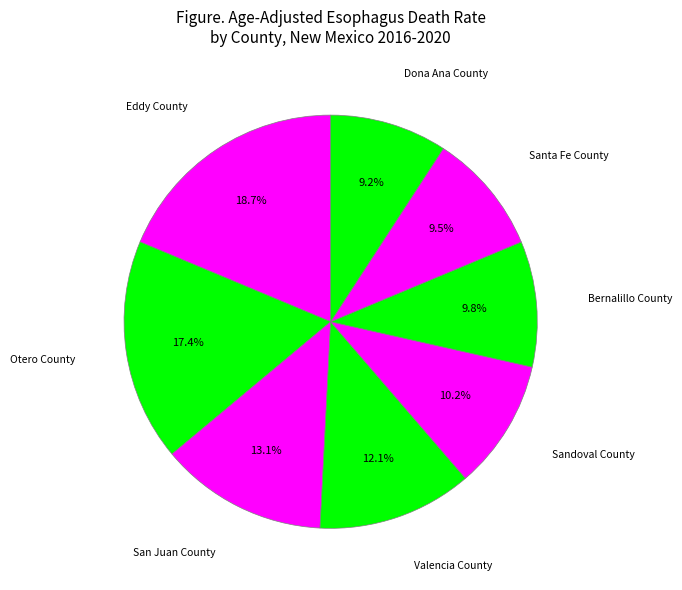

How many slices are in this pie chart?

8